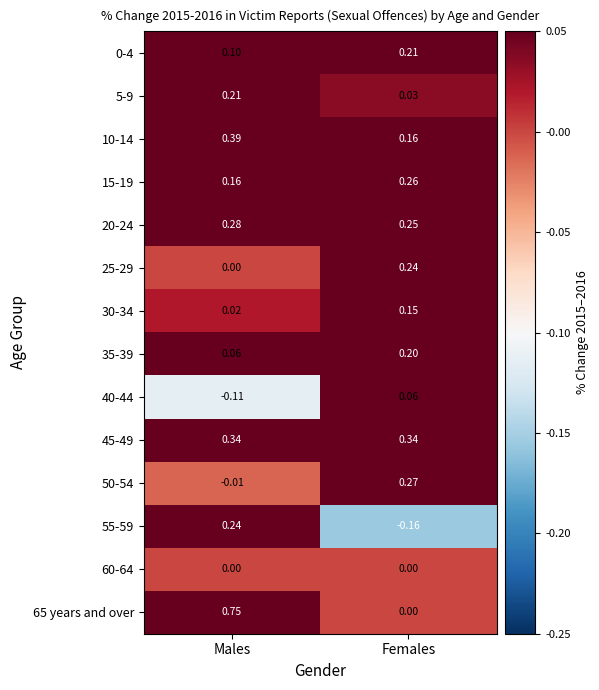

At which category is the sum across all series the highest?

Males